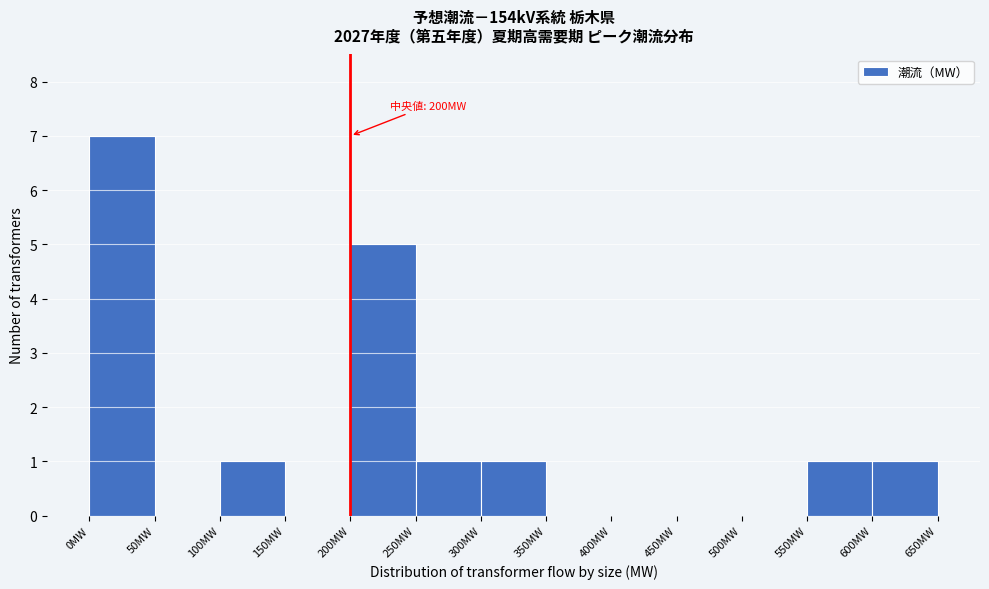

Which range on the x-axis has the tallest bar?

0 to 50